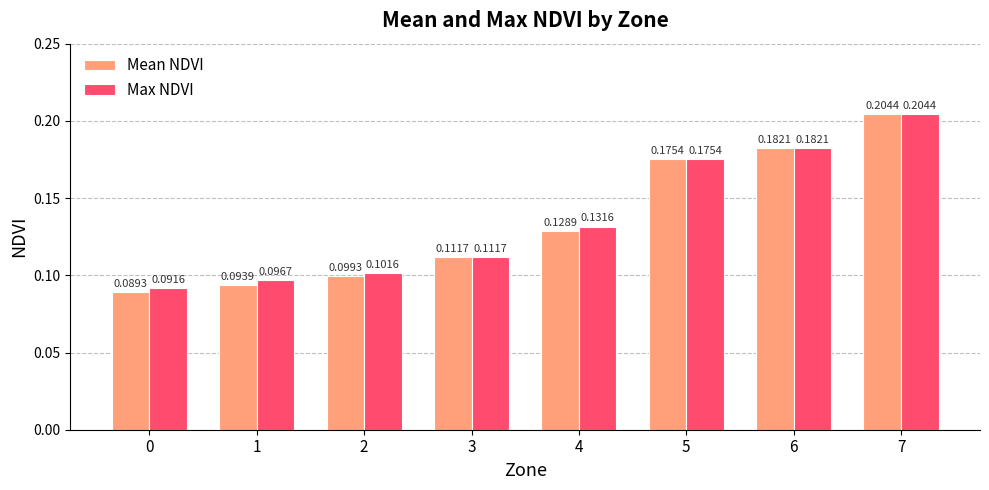

What is the sum of all Mean NDVI values?

1.1